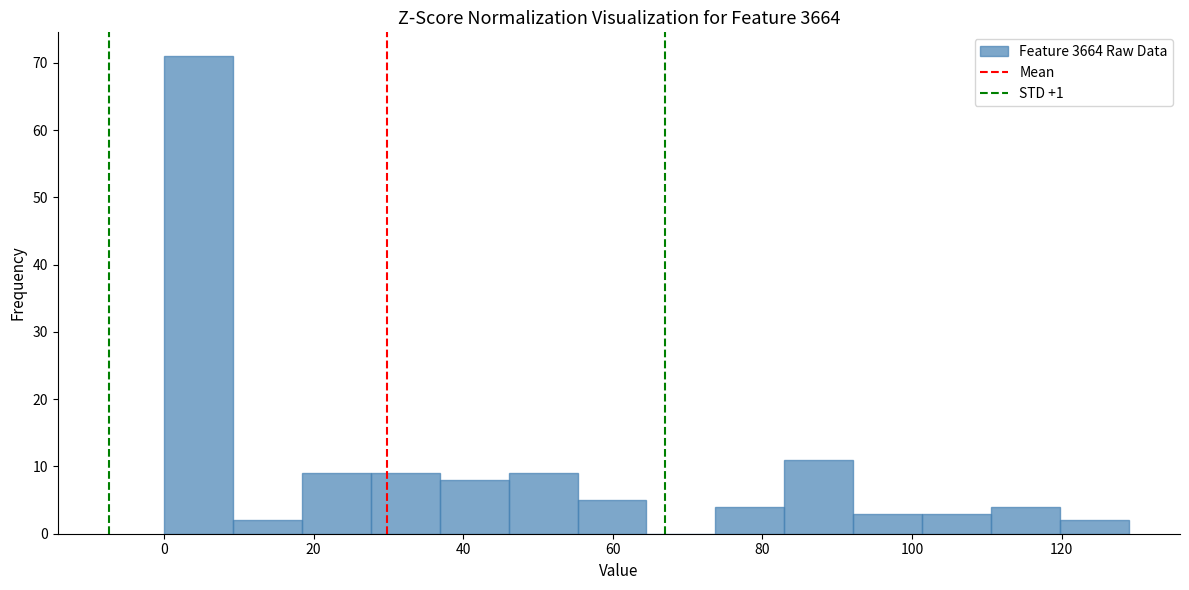

Reading left to right, list every bar in this chart as the range it spans on the x-axis followed by its height. Neither the bar edges nor the heights are printed on the chart, so give them approximately, as read against the axes.

0 to 10: 71
10 to 18: 2
18 to 28: 9
28 to 36: 9
36 to 46: 8
46 to 56: 9
56 to 64: 5
64 to 74: 0
74 to 82: 4
82 to 92: 11
92 to 102: 3
102 to 110: 3
110 to 120: 4
120 to 130: 2